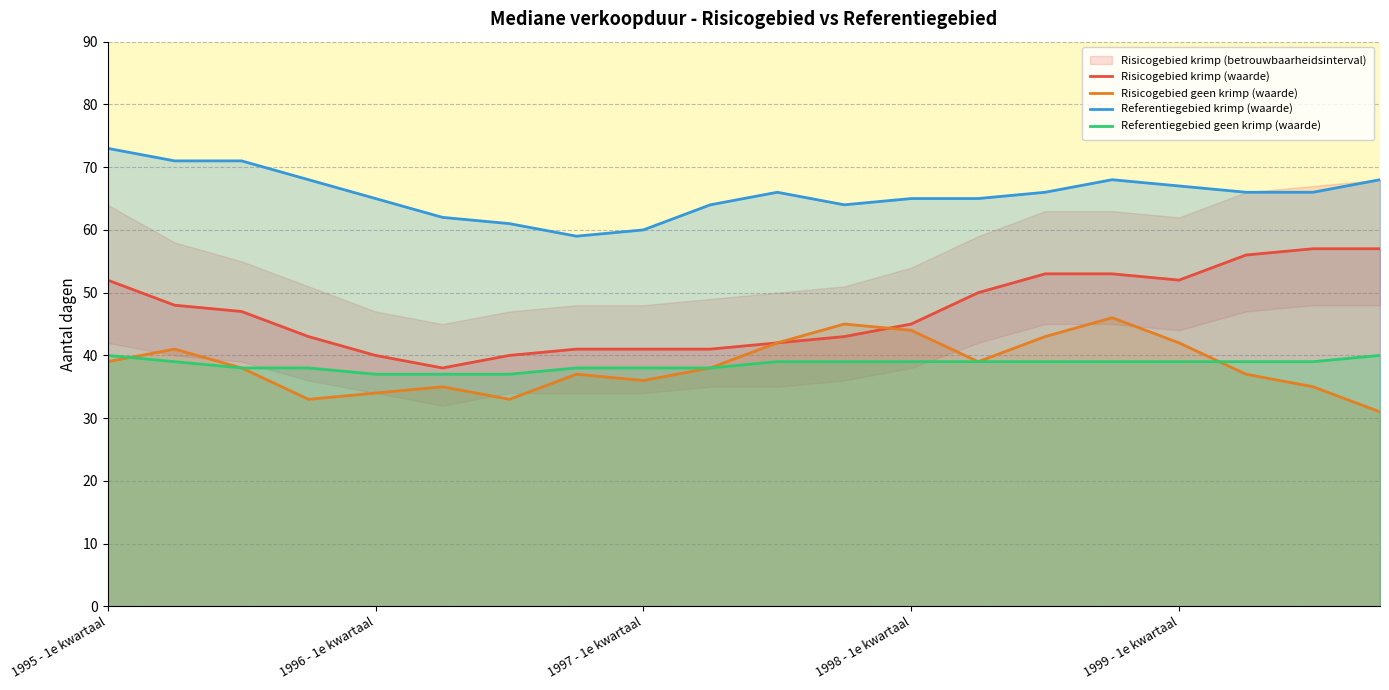

True or false: Referentiegebied krimp (waarde) and Risicogebied krimp (waarde) cross at least once.

False